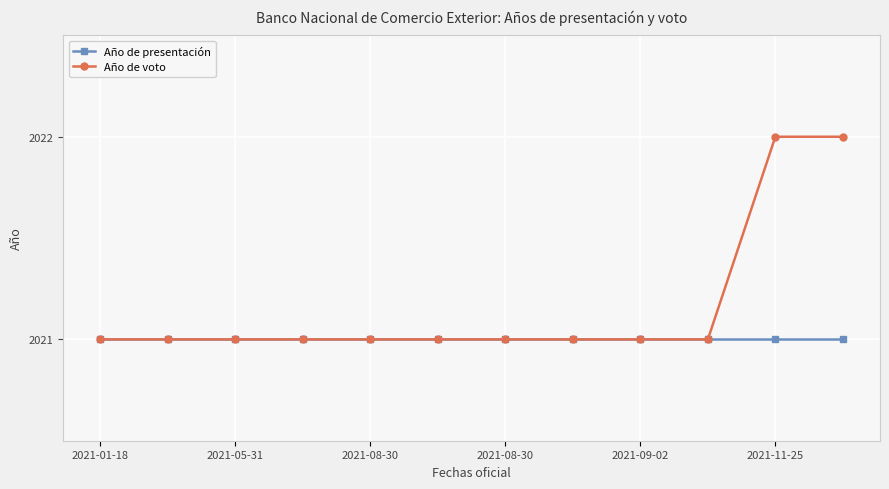

What is the lowest value of the Año de voto series?

2021